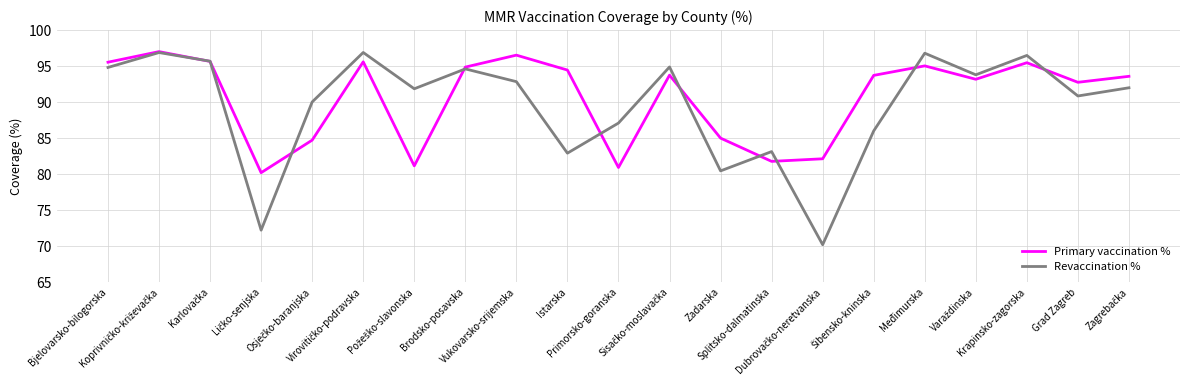

What are all the series names shown in the legend?

Primary vaccination %, Revaccination %